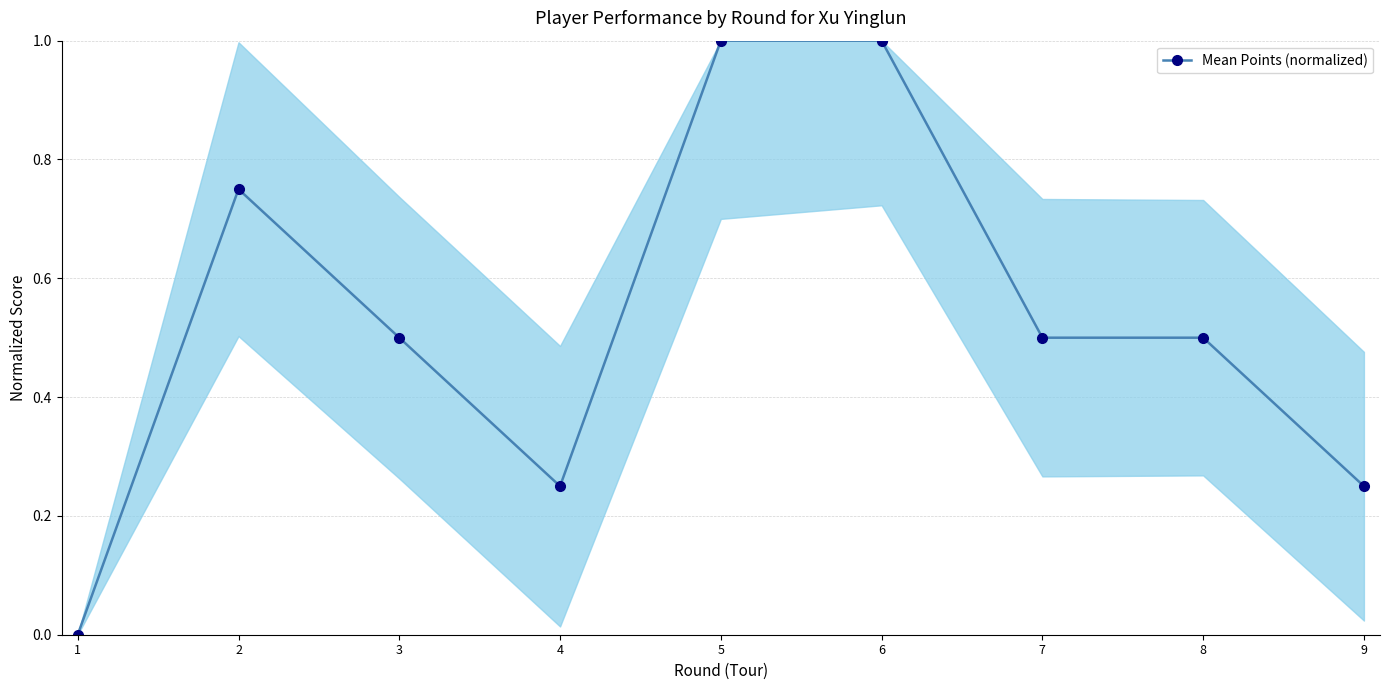

What is the average value?

0.5